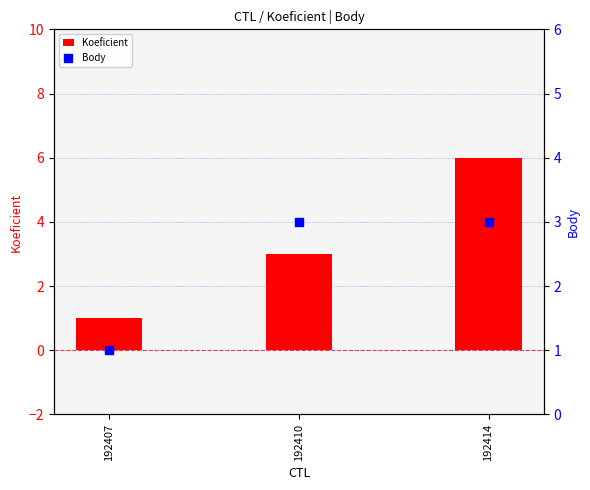

Is the value of Body at 192414 greater than the value of Koeficient at 192410?

No